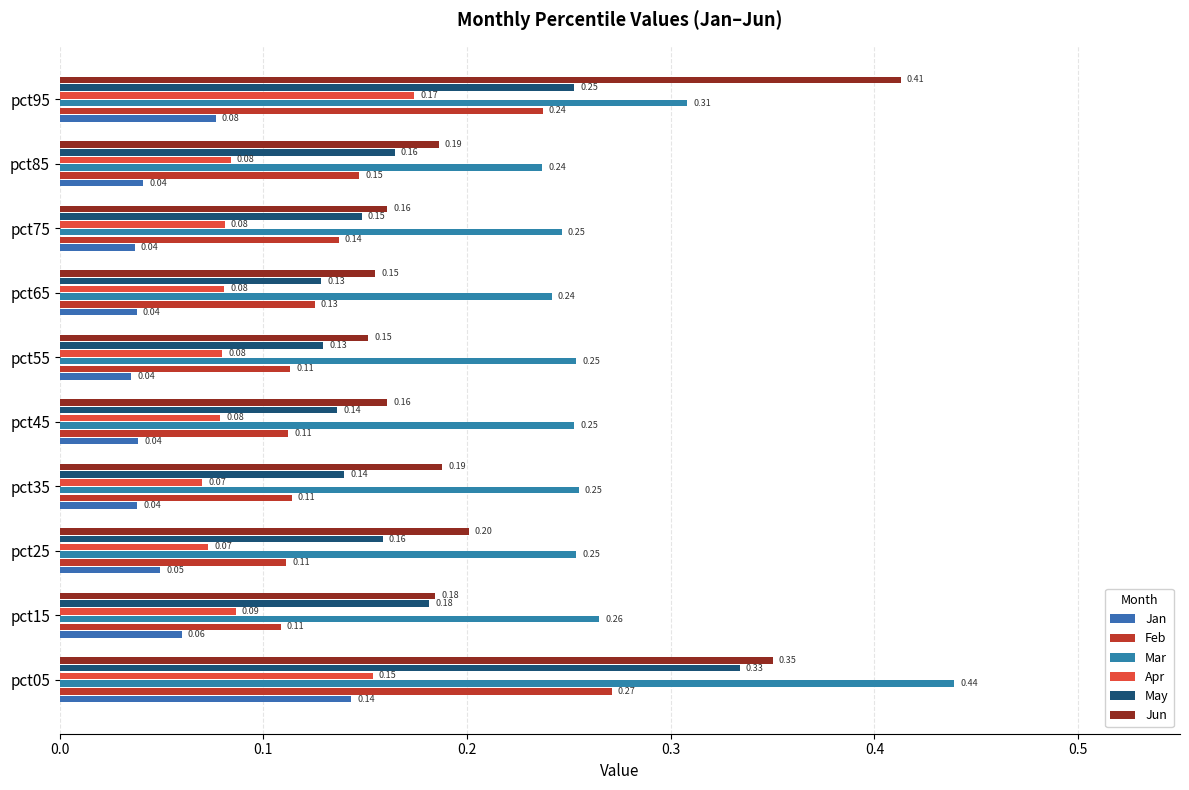

How many categories are shown in the chart?

10